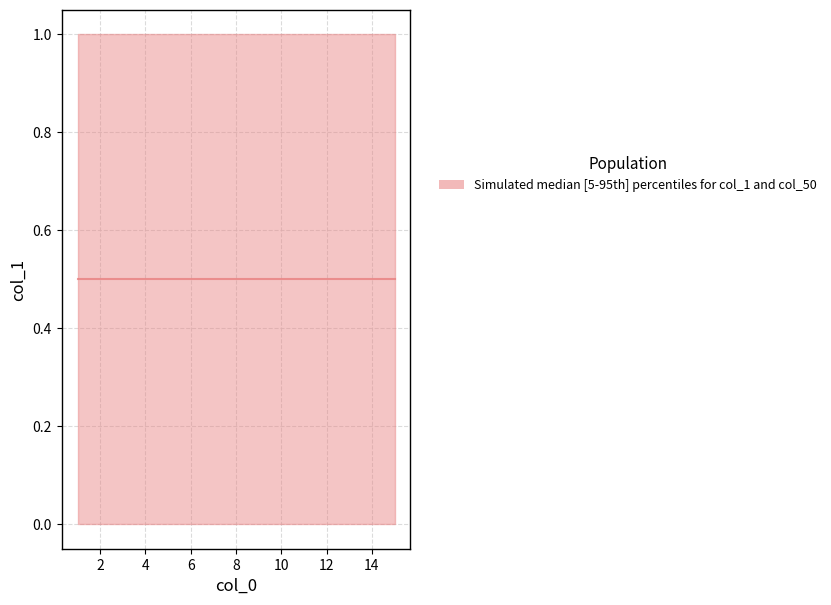

What is the value of the upper point at the 9th from the left?

1